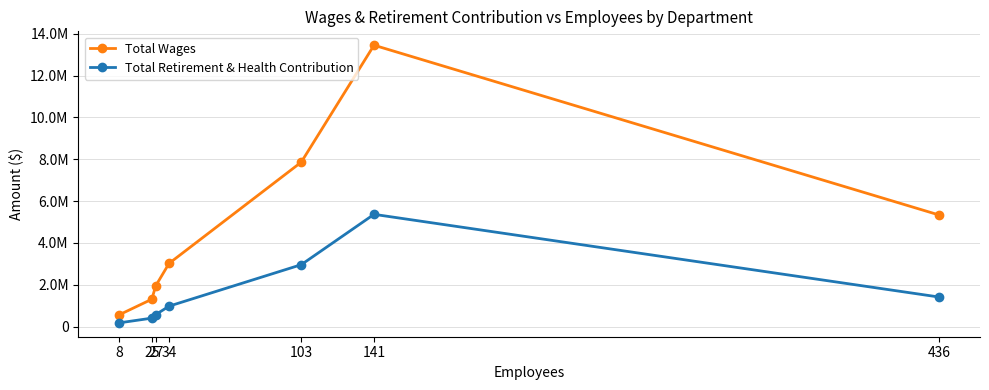

Does the chart have visible grid lines?

Yes